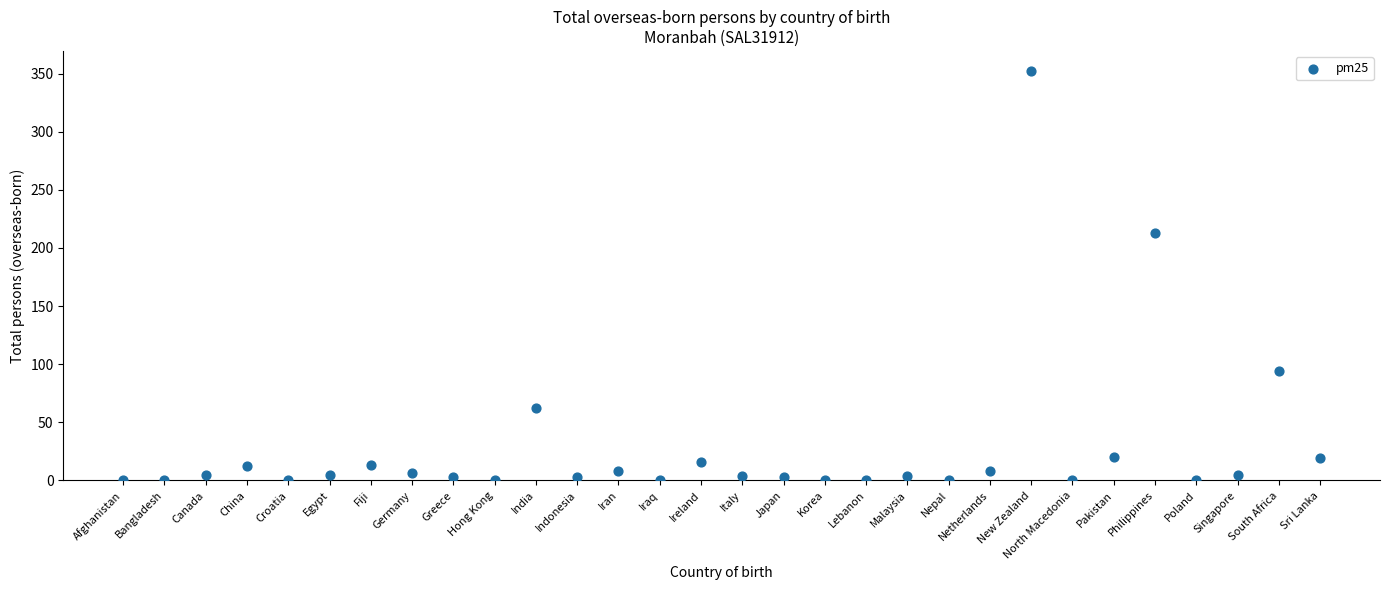

What is the range of Y values (max minus min)?

352